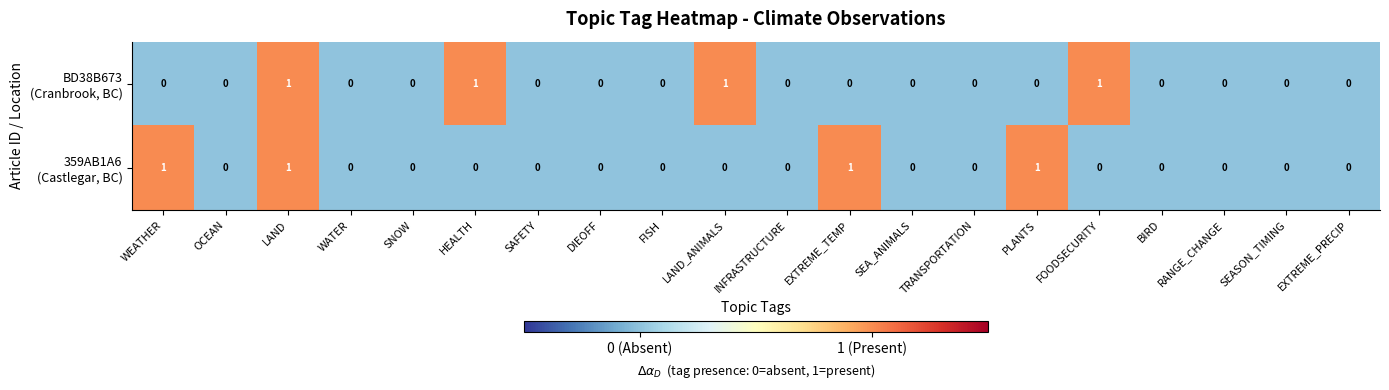

At which category is the sum across all series the highest?

LAND